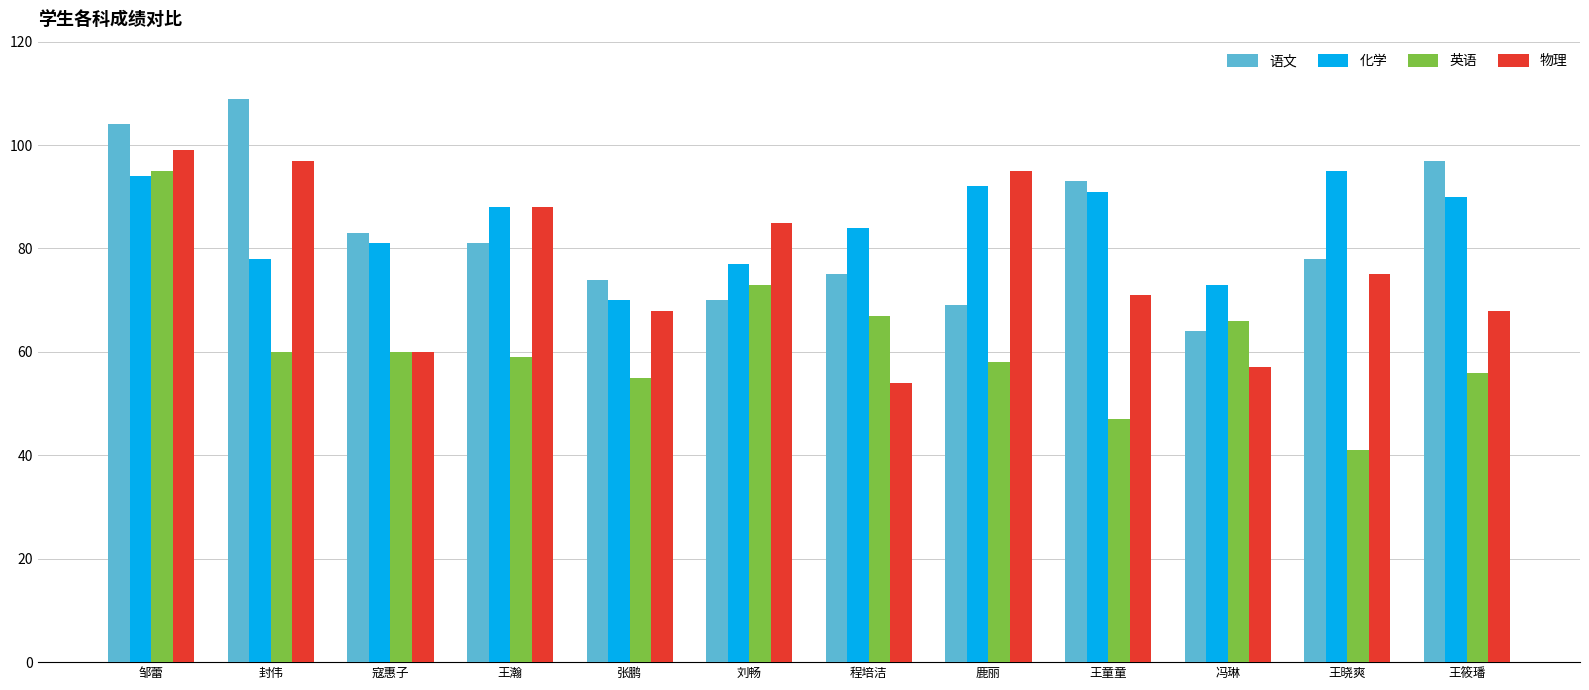

Are the bars horizontal?

No